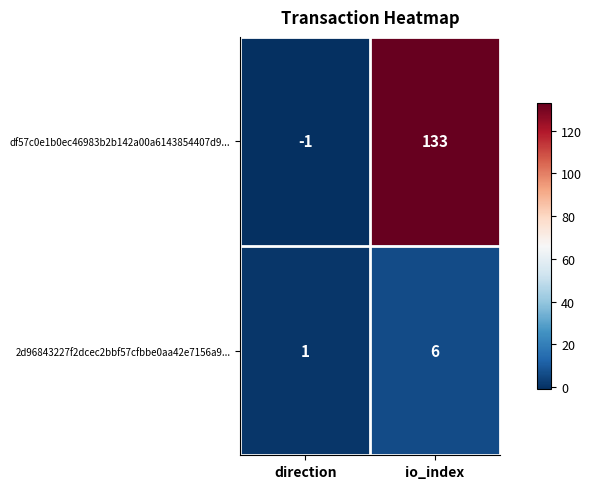

Reading right to left, what are all the values shown in this chart?

df57c0e1b0ec46983b2b142a00a6143854407d9...: io_index=133	direction=-1
2d96843227f2dcec2bbf57cfbbe0aa42e7156a9...: io_index=6	direction=1